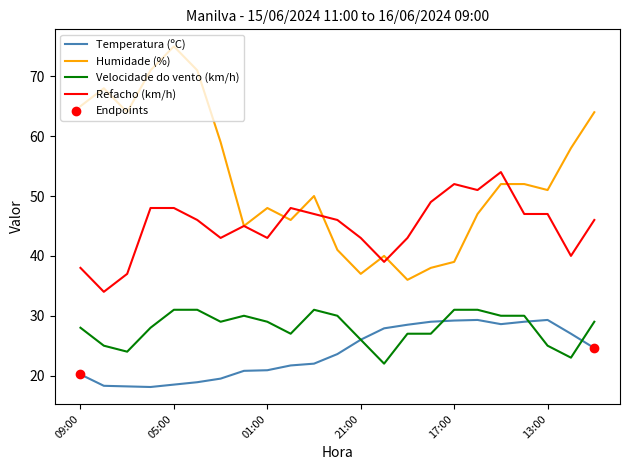

Which series has the largest range (max minus min)?

Humidade (%)